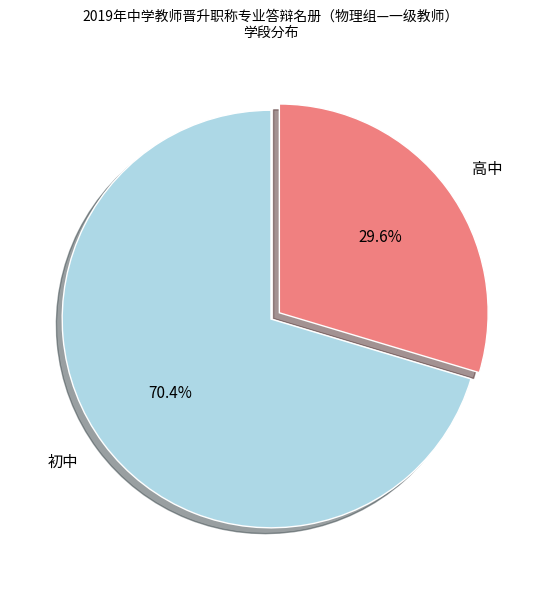

Which category has the smallest portion of the pie?

高中